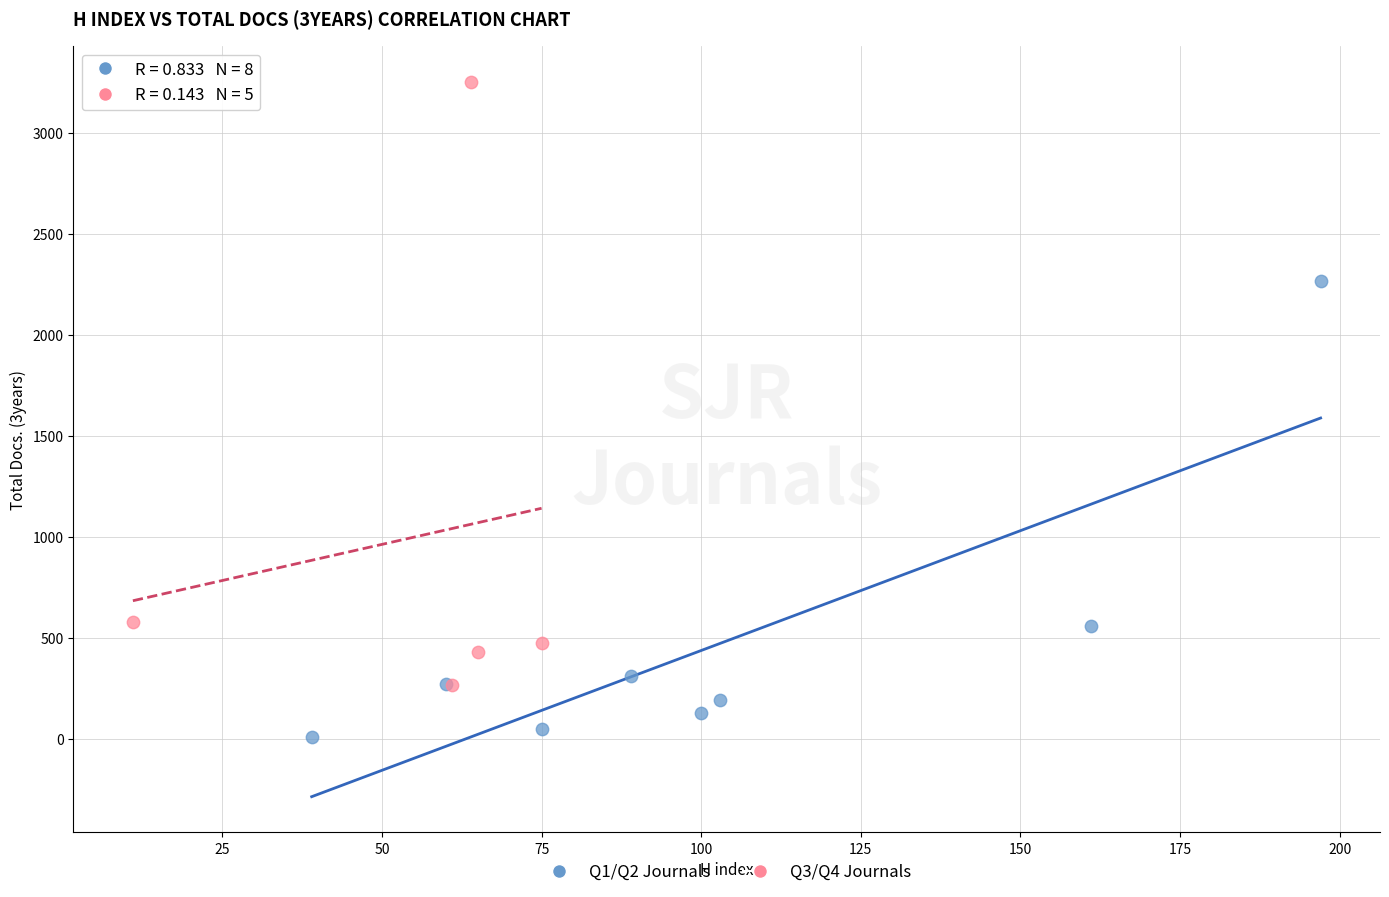

Which series contains the lowest Y value?

Q1/Q2 Journals